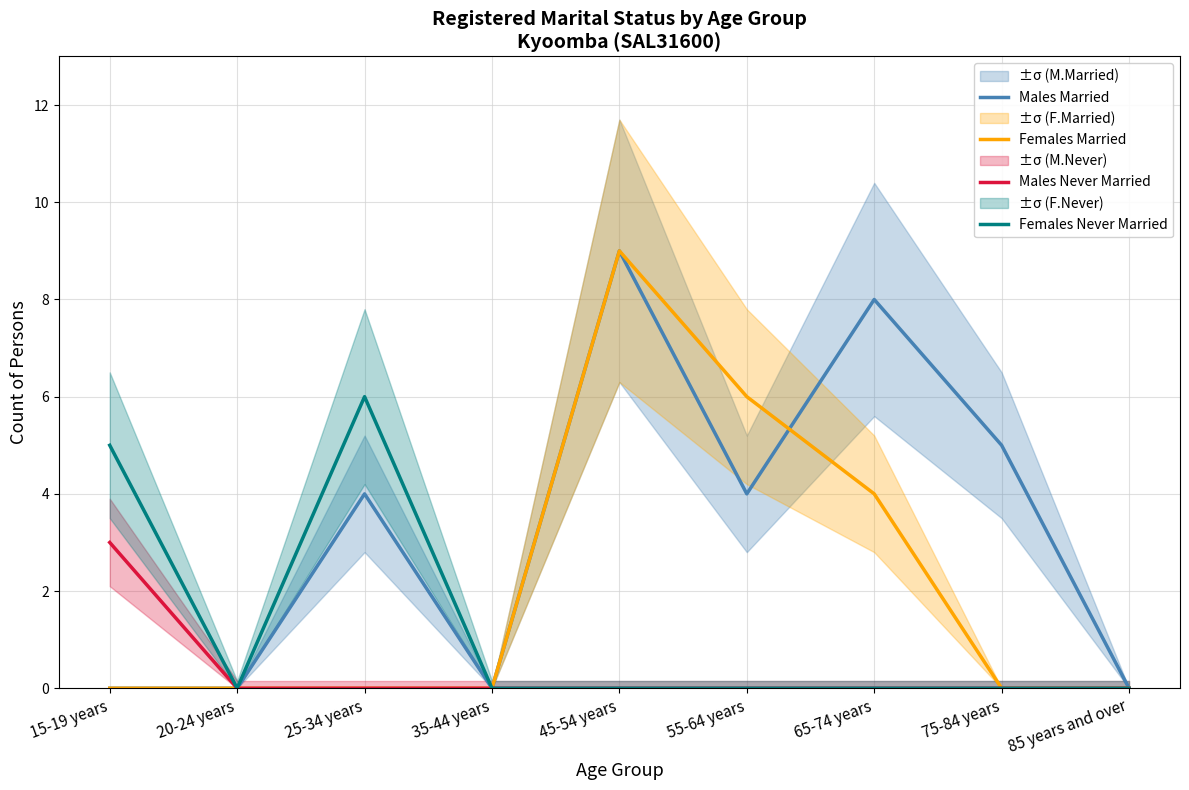

At which label does Females Never Married reach its minimum?

20-24 years